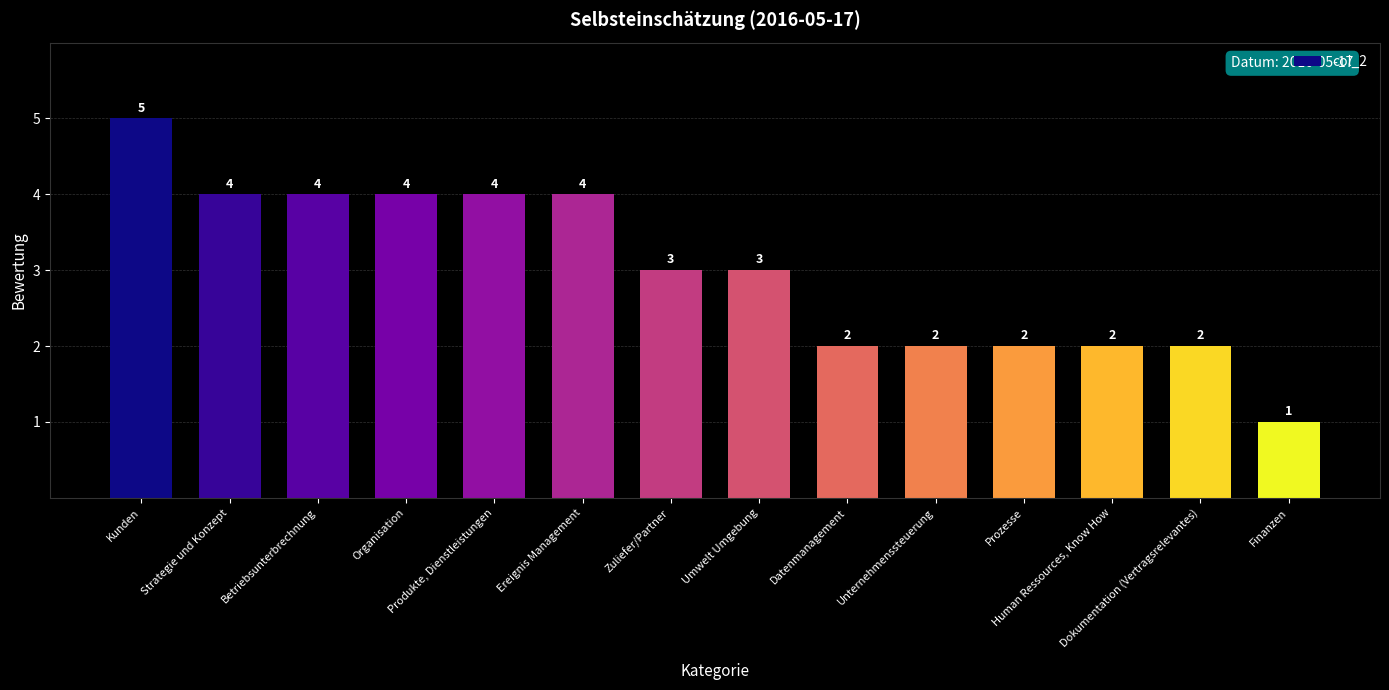

Is it true that the value at Ereignis Management is 5?

False